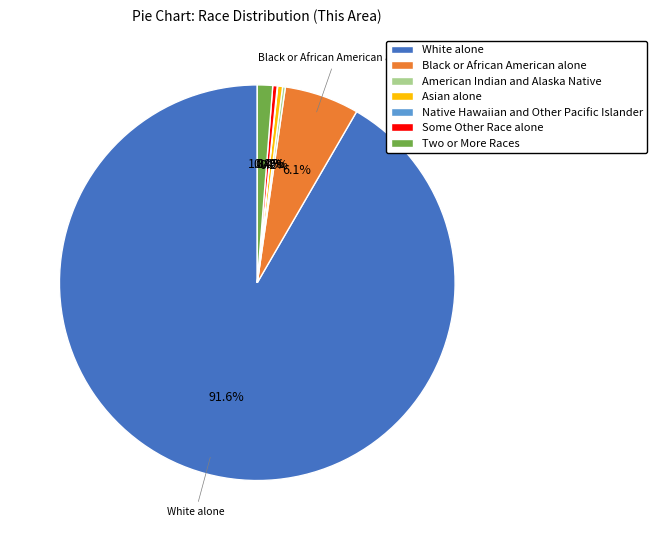

What portion of the pie excludes Some Other Race alone?

99.6%